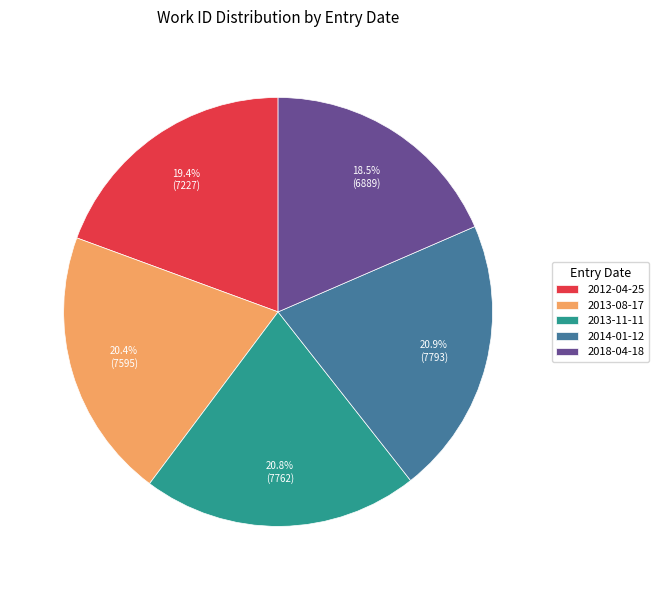

Which slice is the smallest?

2018-04-18